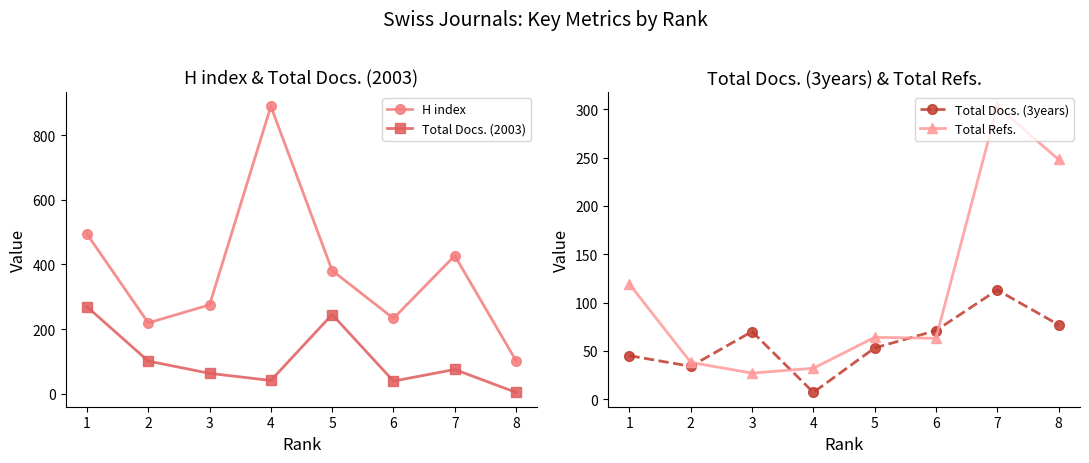

What is the spread (max minus min) of values at 7?

352